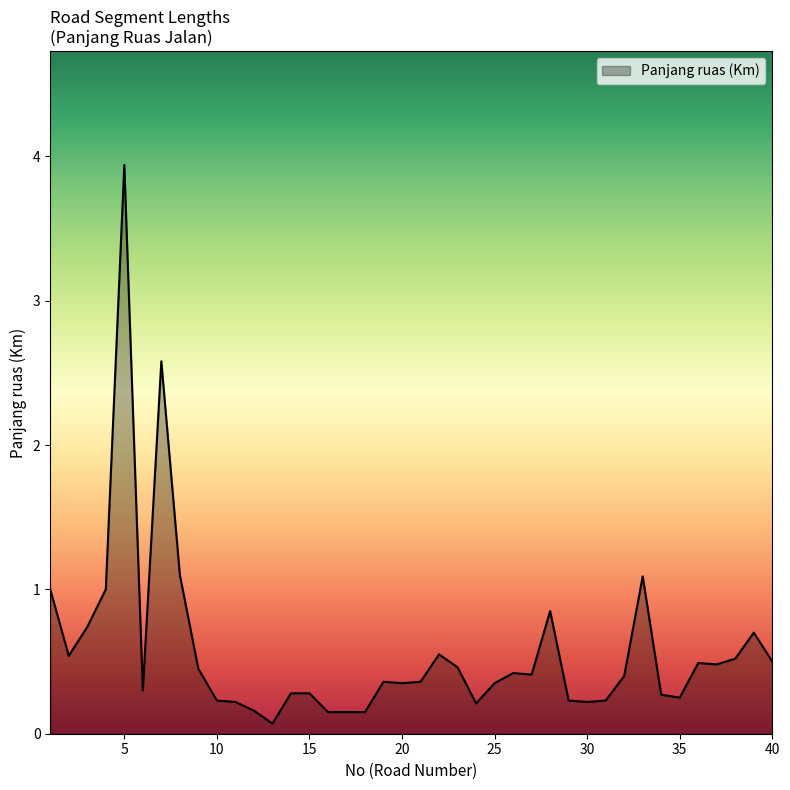

What is the maximum value shown in the chart?

3.9